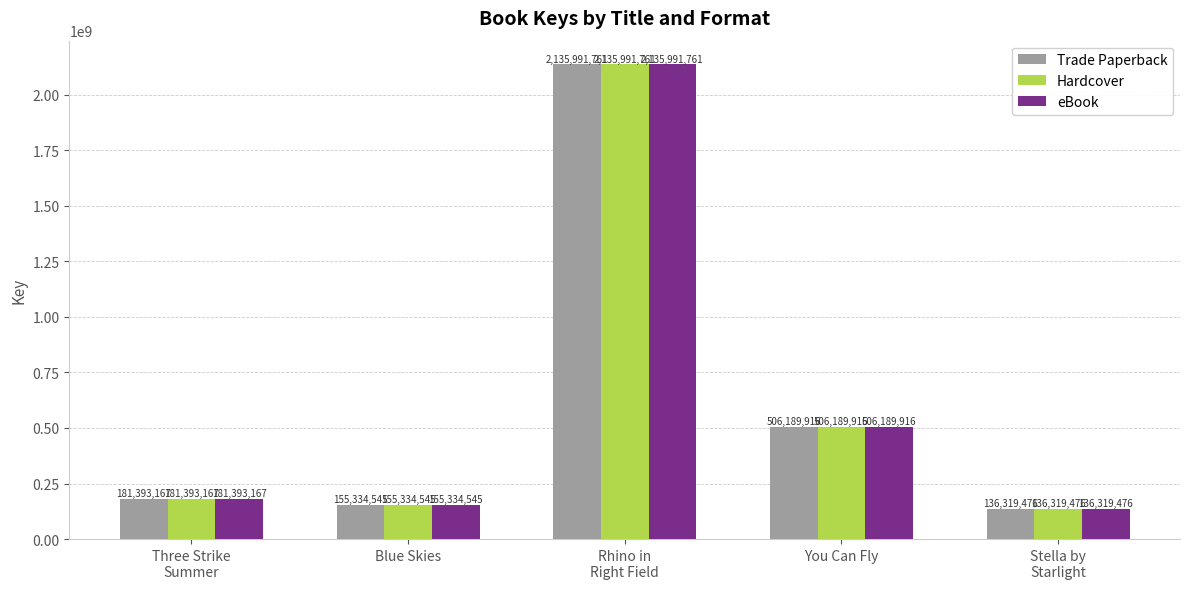

List the labels in order of Trade Paperback value, smallest first.

Stella by
Starlight, Blue Skies, Three Strike
Summer, You Can Fly, Rhino in
Right Field